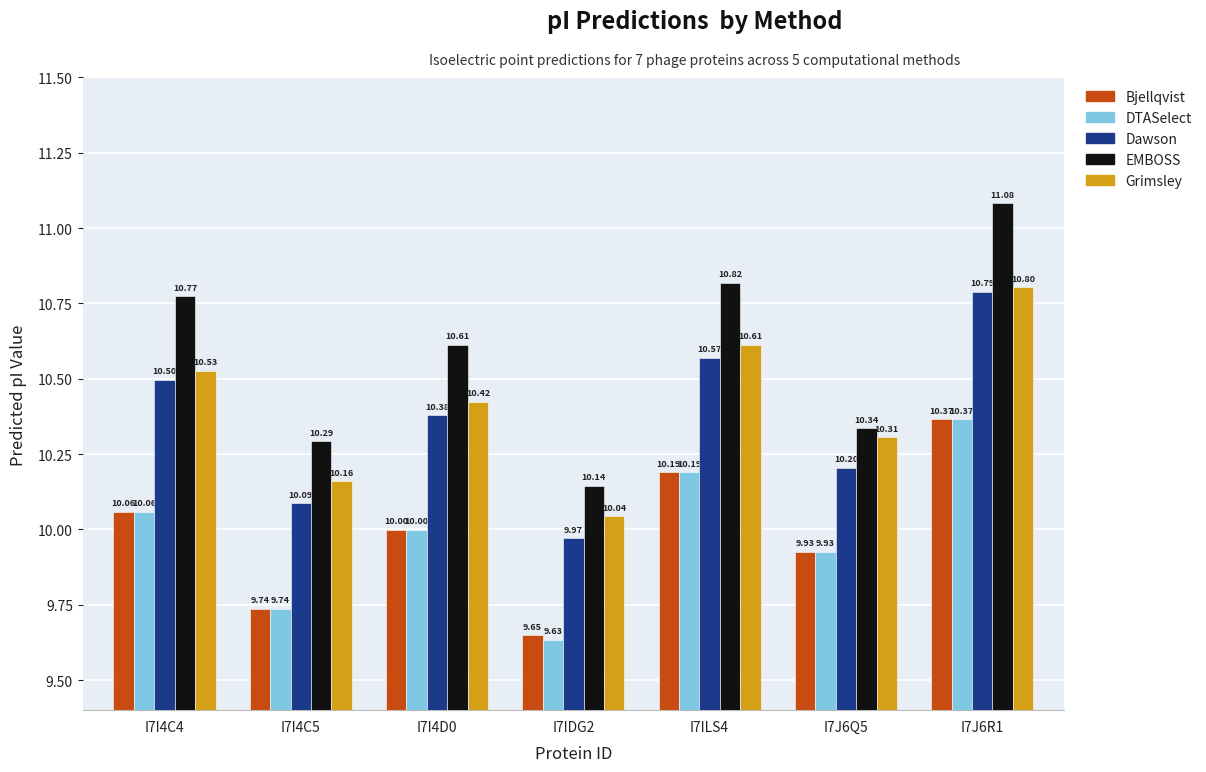

What is the label of the 2nd bar from the right?

I7J6Q5